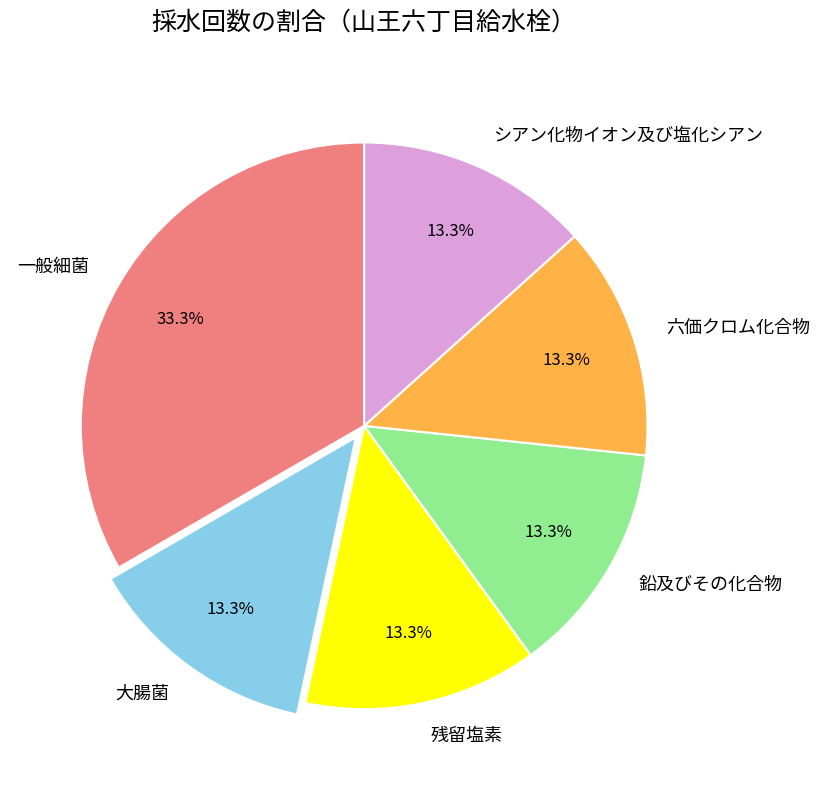

To the nearest percent, what is the difference between the largest and smallest slice percentages?

20%